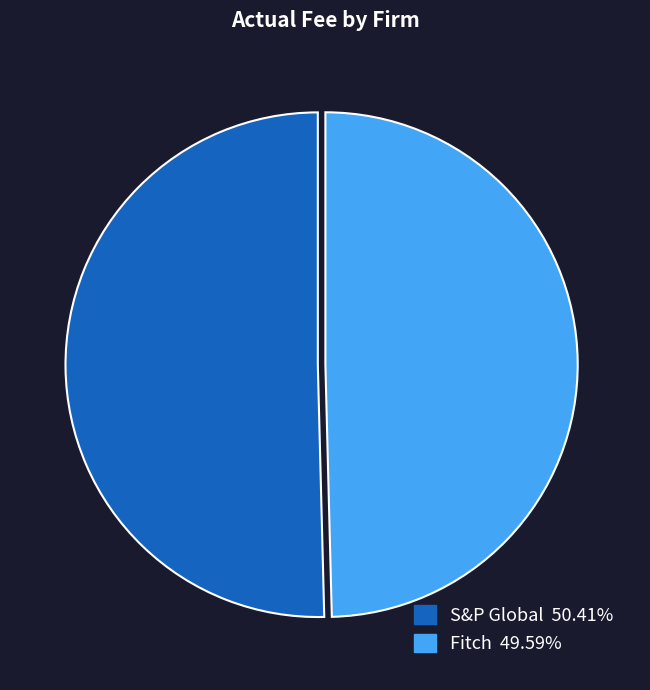

How many segments does this pie chart have?

2